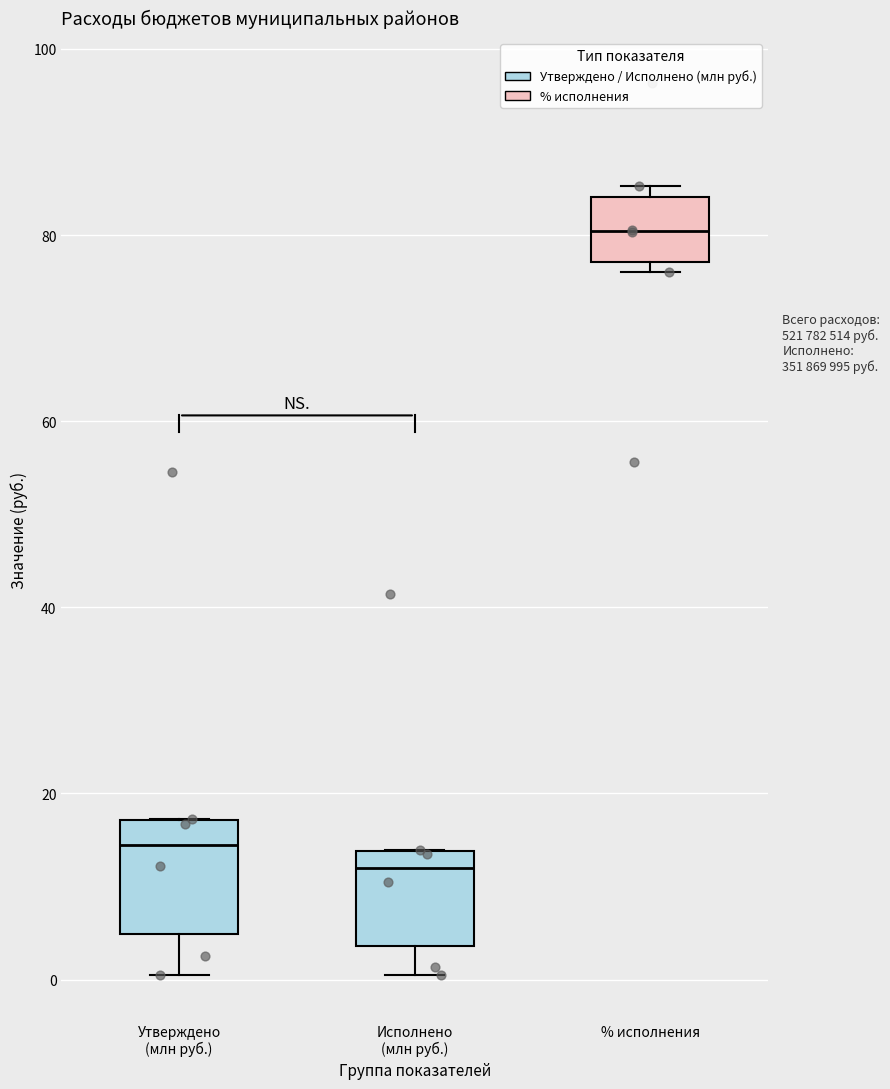

Where does the median line of the box for % исполнения sit on the y-axis? The values are not printed on the chart, so give them approximately, as read against the axis.

80